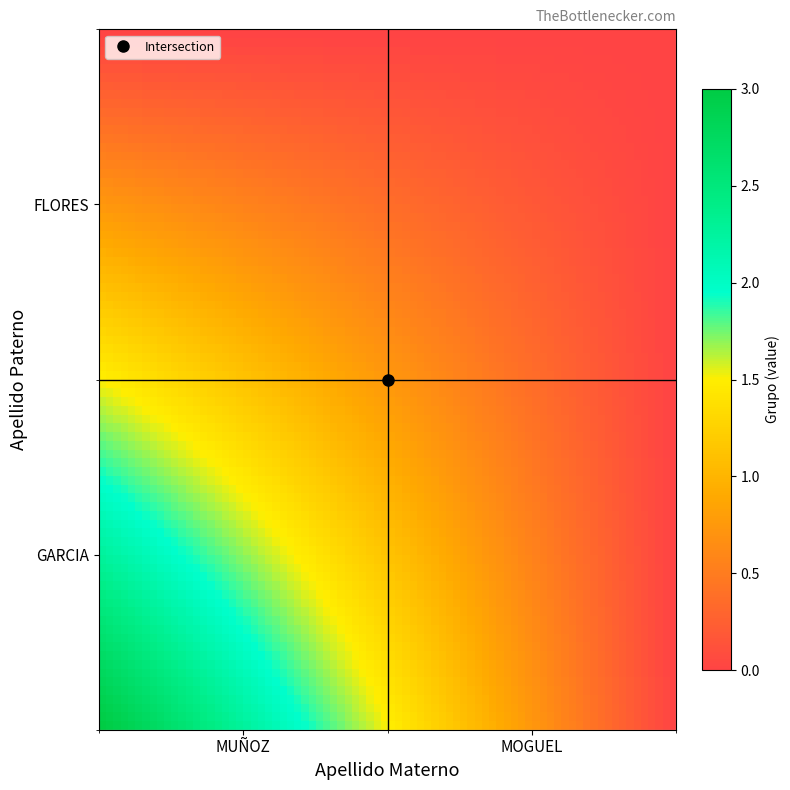

Which series has the widest spread of values?

GARCIA